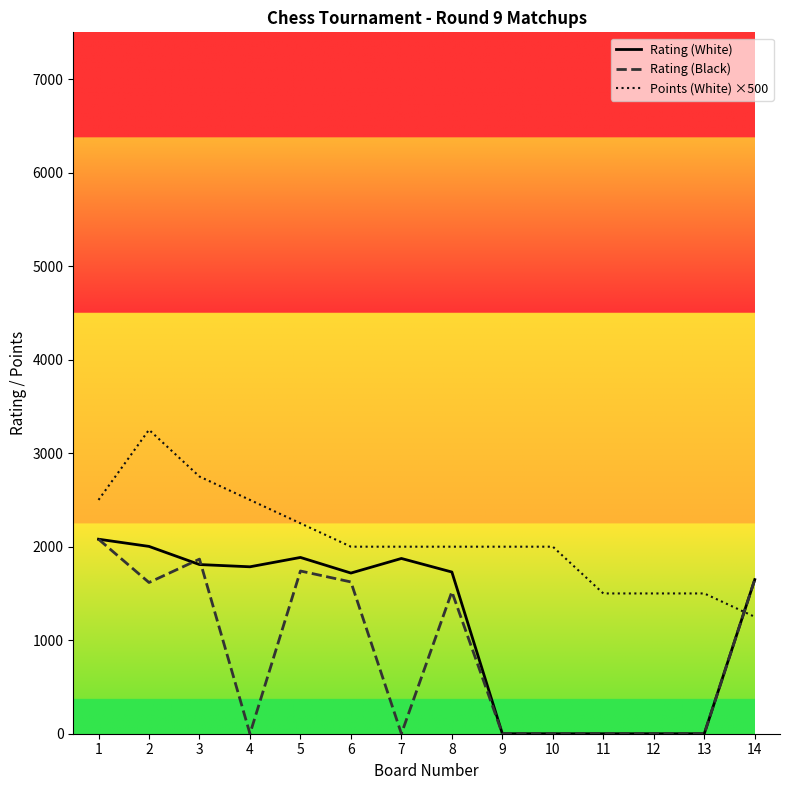

The value of Rating (White) at 13 is 948. True or false?

False